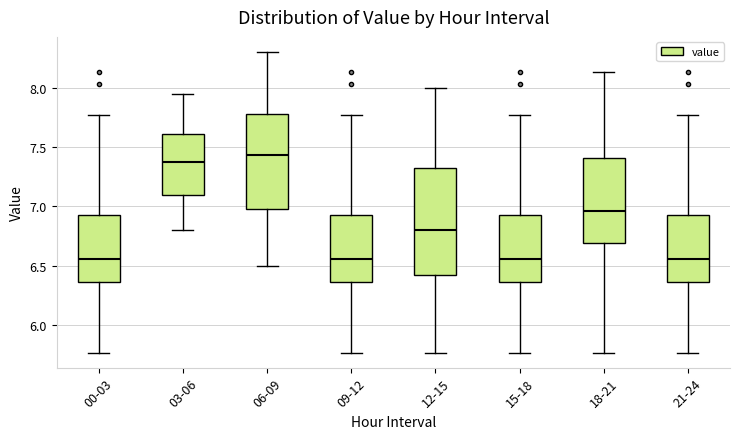

Where is the upper edge of the box for 00-03 on the y-axis? The values are not printed on the chart, so give them approximately, as read against the axis.

6.95